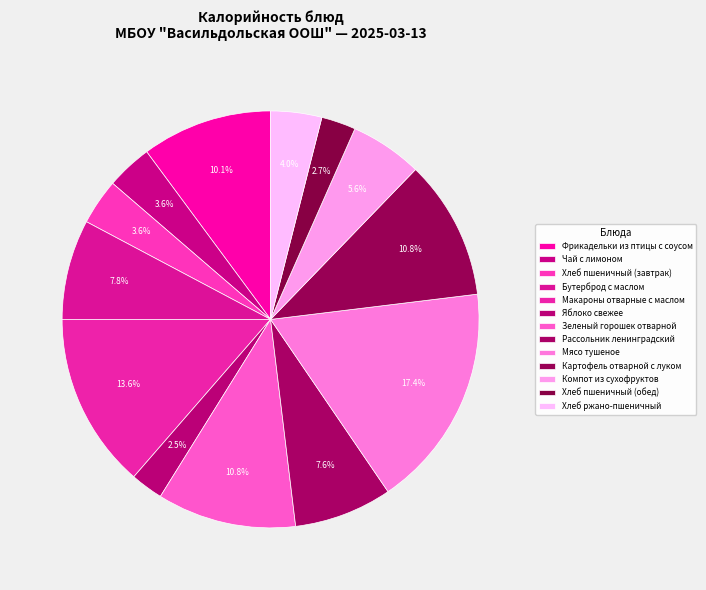

Count the number of slices in the pie.

13